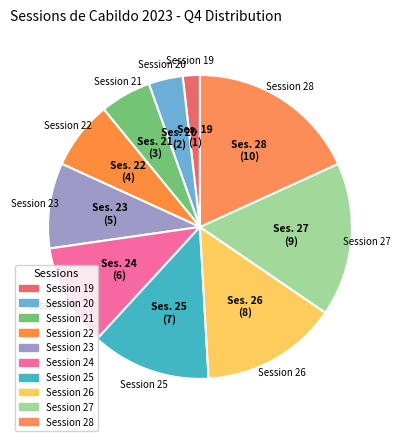

Rank the categories by value from highest to lowest.

28, 27, 26, 25, 24, 23, 22, 21, 20, 19